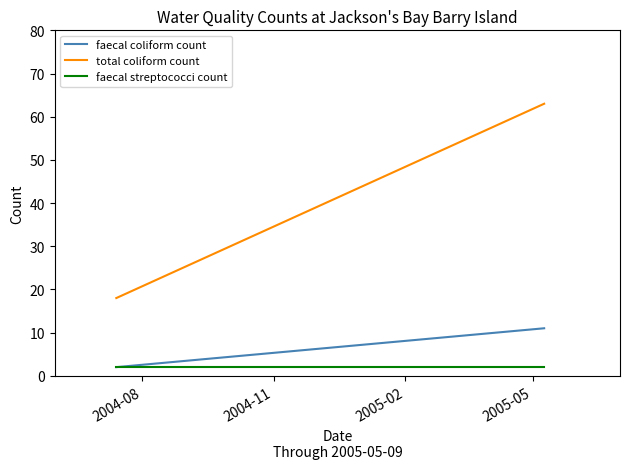

What is the difference between the highest and lowest values at 2004-08?

16